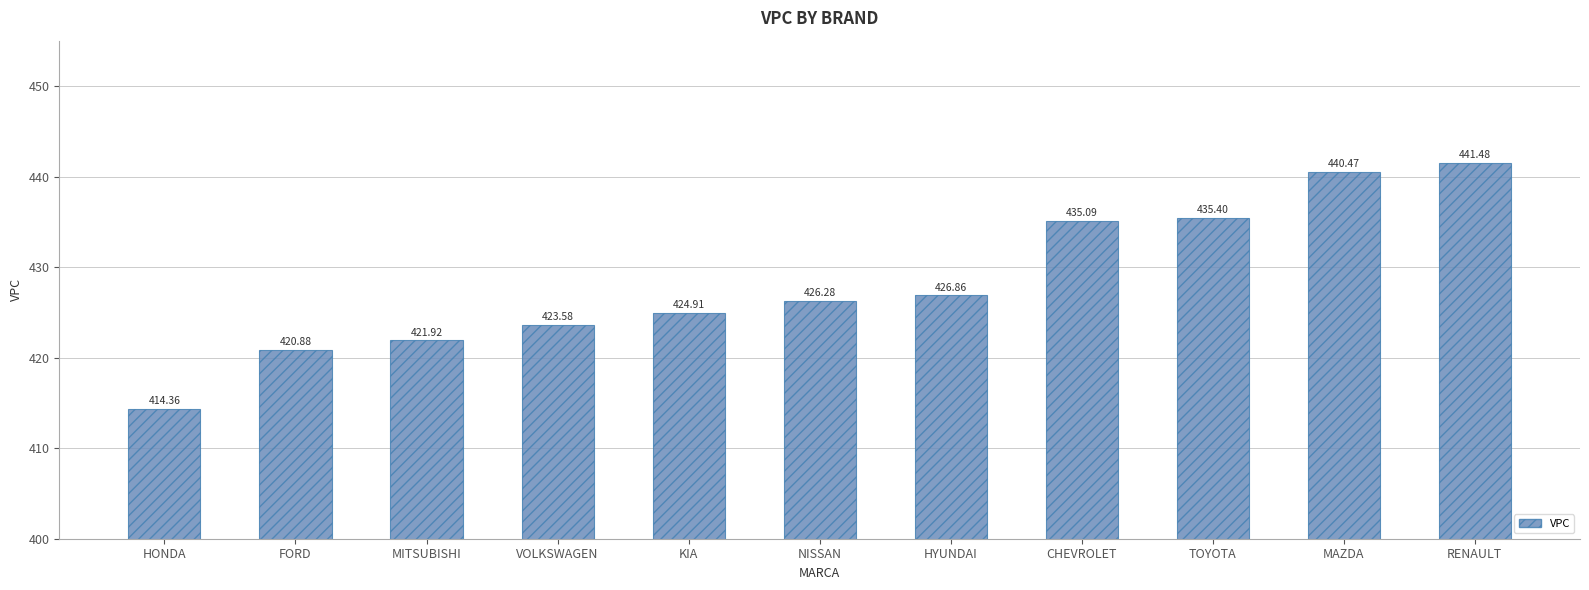

What is the difference between the values at TOYOTA and KIA?

10.5